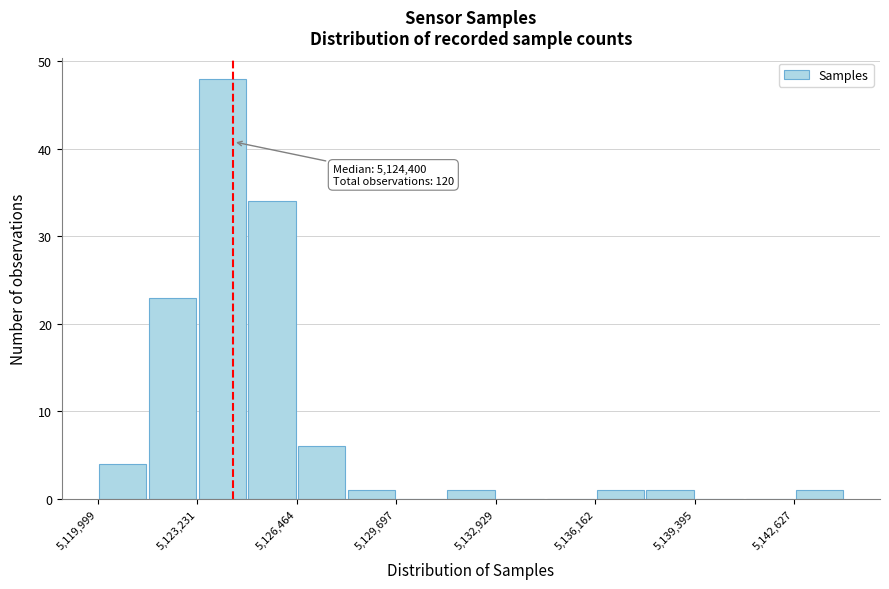

Around what value on the x-axis is the tallest bar? Give the approximate position of its centre, as read against the axis.

5124000